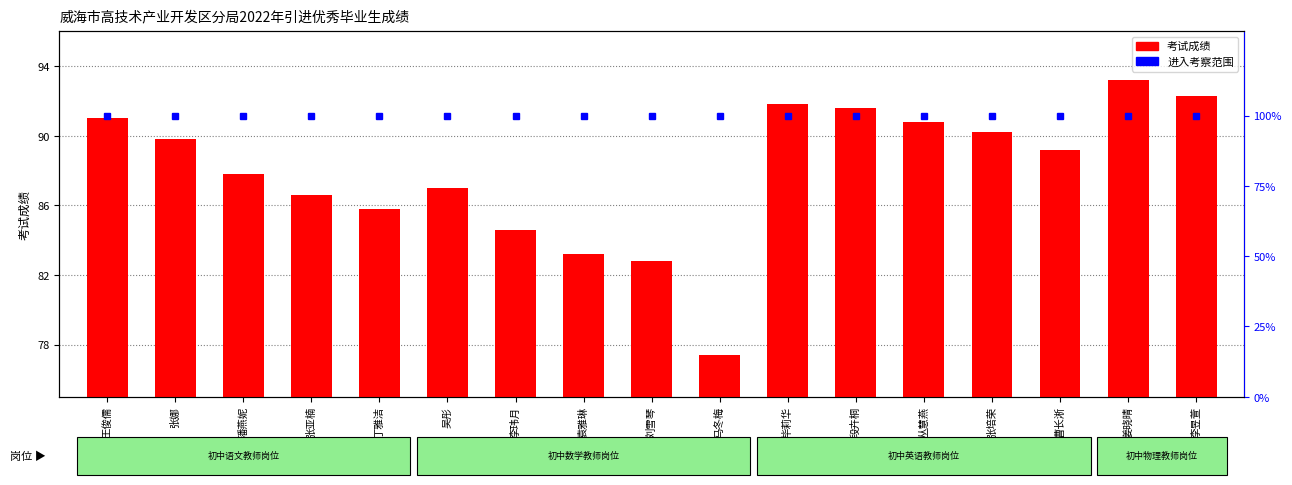

At which category does the chart reach its minimum across all series?

马冬梅